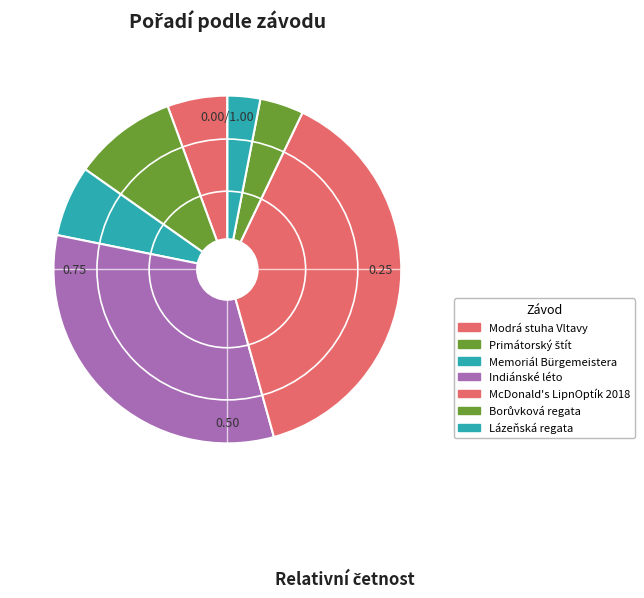

Rank the categories by value from lowest to highest.

Lázeňská regata, Borůvková regata, Modrá stuha Vltavy, Memoriál Bürgemeistera, Primátorský štít, Indiánské léto, McDonald's LipnOptík 2018